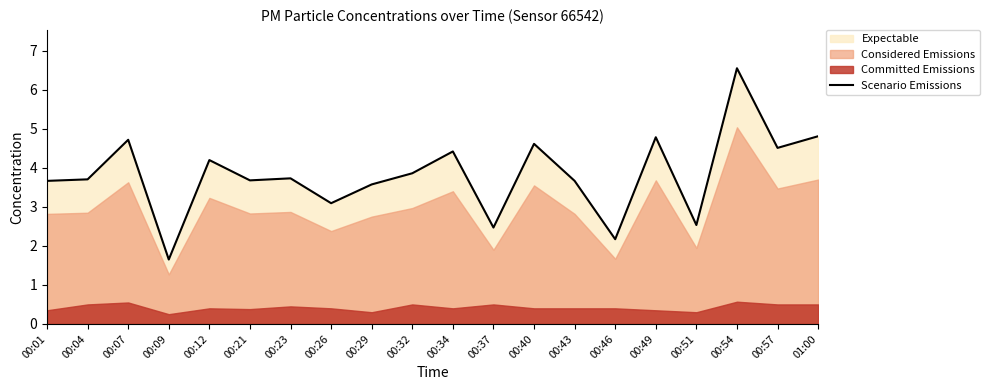

Where is the data nearest to the value 4?

00:32